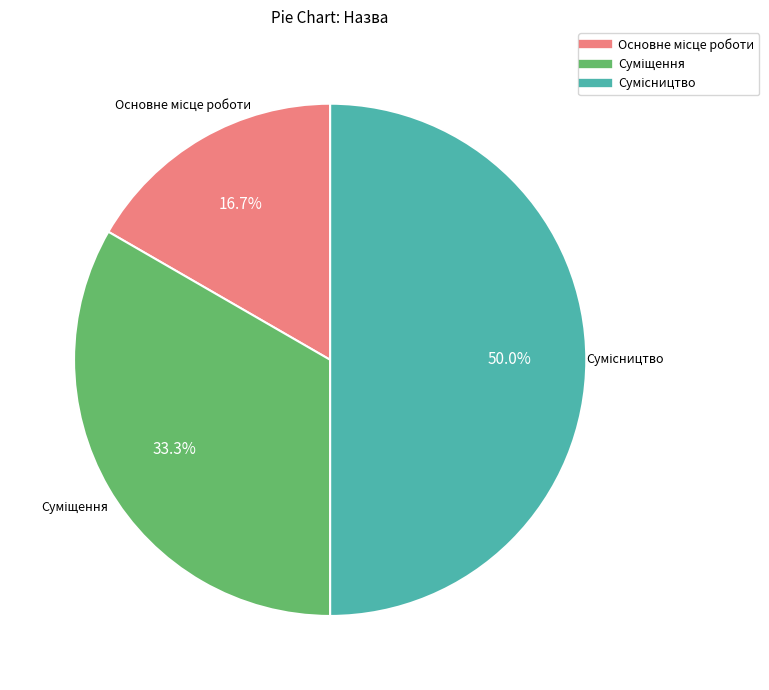

How many segments does this pie chart have?

3